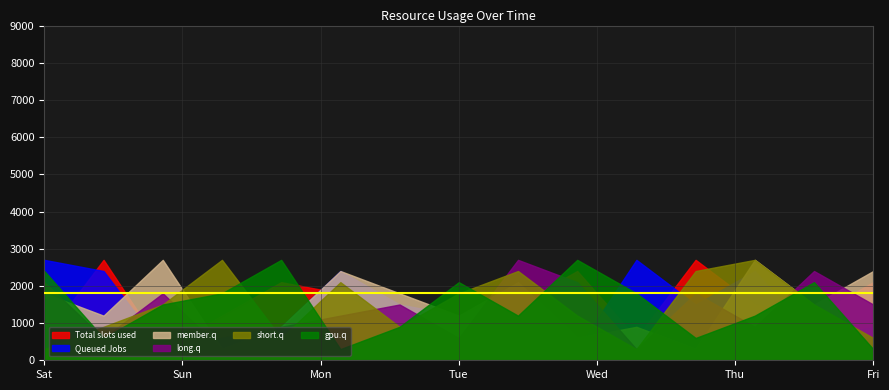

The short.q series shows 300 at Sat. True or false?

True